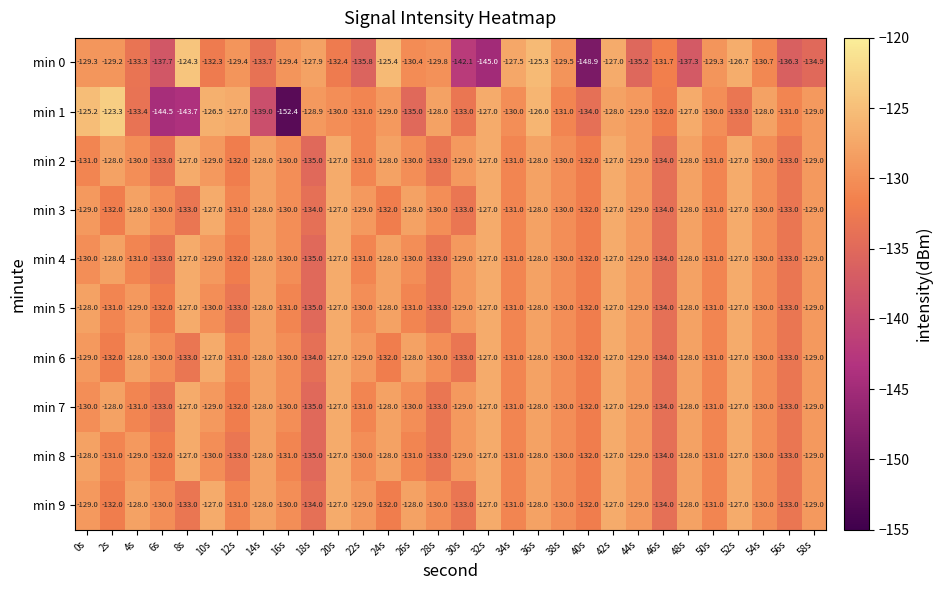

Is the value of min 5 at 12s greater than the value of min 7 at 36s?

No